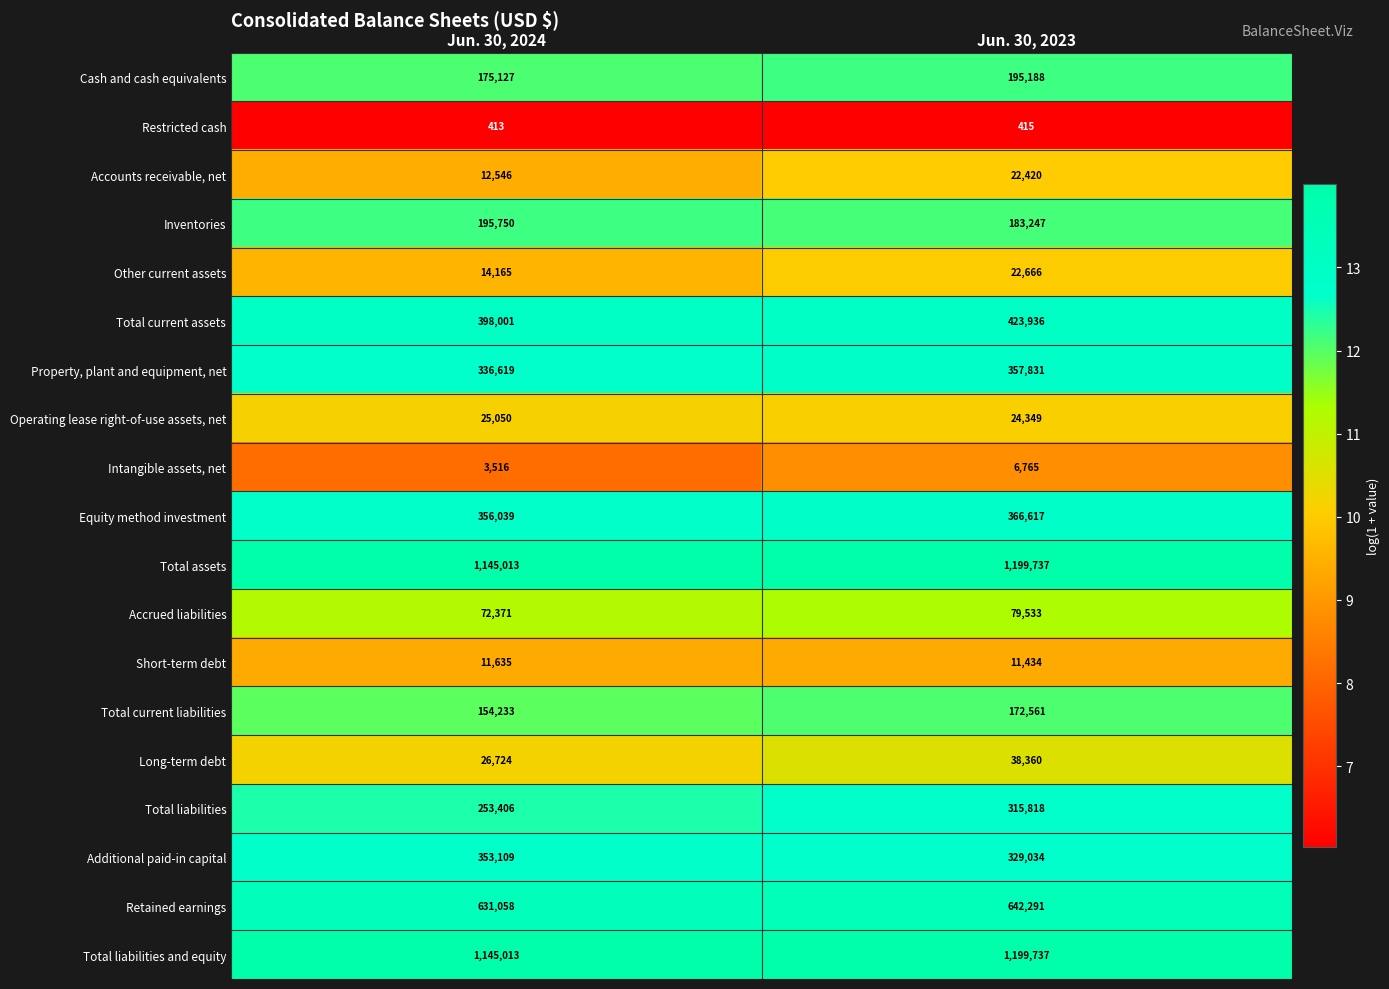

What is the average value of the Total current liabilities series?

163397